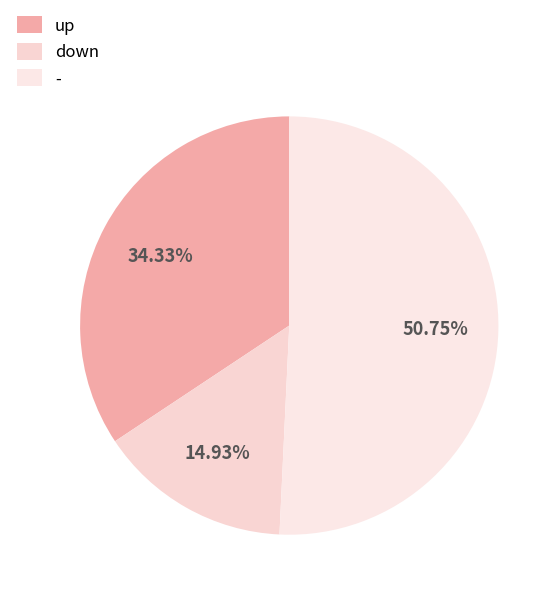

Is there any slice that represents more than half of the pie?

Yes